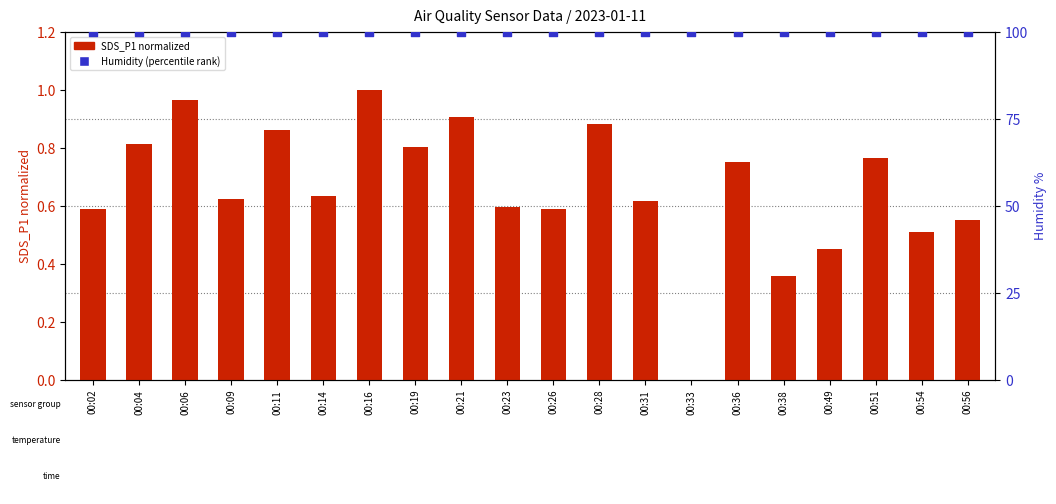

Which series has the largest total across all categories?

Humidity %